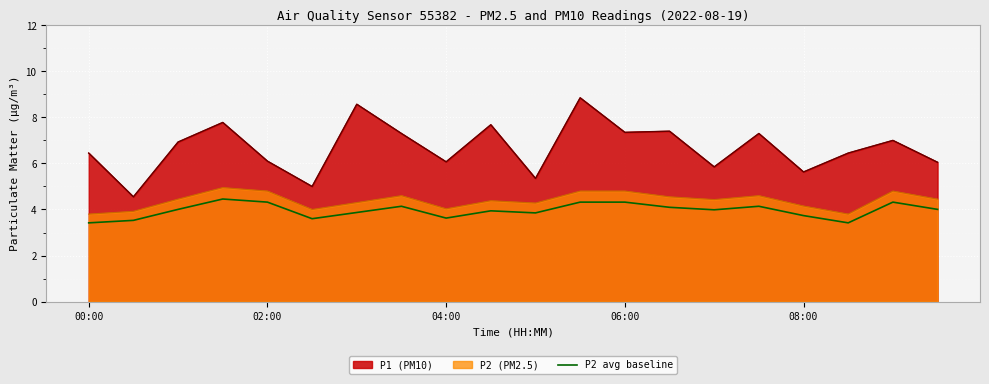

List the series in order of their peak value, lowest first.

P2 avg baseline, P2 (PM2.5), P1 (PM10)